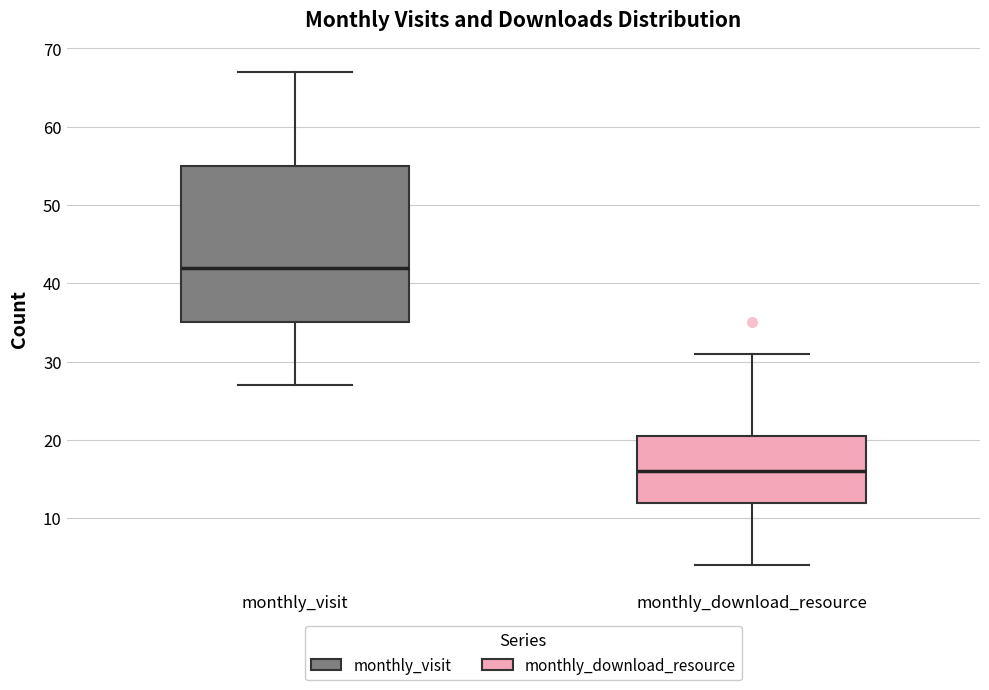

Reading left to right, transcribe this box plot: for each box, give where its median line is, the range the box spans, and where its two whiskers end, as read against the y-axis. The values are not printed on the chart, so give them approximately, as read against the axis.

monthly_visit: median 42, box 35 to 55, whiskers 27 to 67
monthly_download_resource: median 16, box 12 to 21, whiskers 4 to 31